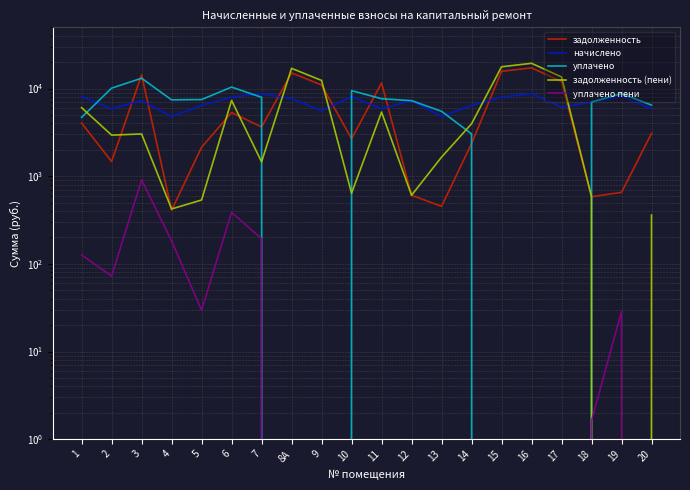

Reading left to right, transcribe all the data shown in this chart.

задолженность: 1=4037.3	2=1472.2	3=14337.8	4=409.2	5=2142.4	6=5330.0	7=3649.0	8А=15105.4	9=10991.3	10=2678.7	11=11590.0	12=607.1	13=453.1	14=2357.6	15=15734.8	16=17239.2	17=12050.5	18=584.4	19=654.0	20=3081.1
начислено: 1=8096.4	2=5889.0	3=7285.2	4=4797.0	5=6427.2	6=7995.0	7=8759.4	8А=7675.2	9=5584.8	10=8096.4	11=5889.0	12=7285.2	13=4797.0	14=6427.2	15=7995.0	16=8759.4	17=6123.0	18=7012.2	19=8096.4	20=5889.0
уплачено: 1=4697.4	2=10117.8	3=13123.6	4=7438.6	5=7497.0	6=10404.8	7=7953.0	8А=0.0	9=0.0	10=9478.9	11=7664.0	12=7285.2	13=5508.5	14=3041.6	15=0.0	16=0.0	17=0.0	18=7010.6	19=8771.1	20=6477.8
задолженность (пени): 1=6061.4	2=2944.5	3=3035.5	4=423.3	5=535.6	6=7328.8	7=1459.9	8А=17024.2	9=12387.5	10=640.2	11=5398.2	12=607.1	13=1652.3	14=3964.4	15=17733.5	16=19429.0	17=13581.3	18=584.4	19=0.0	20=360.8
уплачено пени: 1=126.4	2=72.5	3=909.3	4=182.8	5=29.6	6=387.6	7=193.6	8А=0.0	9=0.0	10=0.0	11=0.0	12=0.0	13=0.0	14=0.0	15=0.0	16=0.0	17=0.0	18=1.6	19=28.7	20=0.0